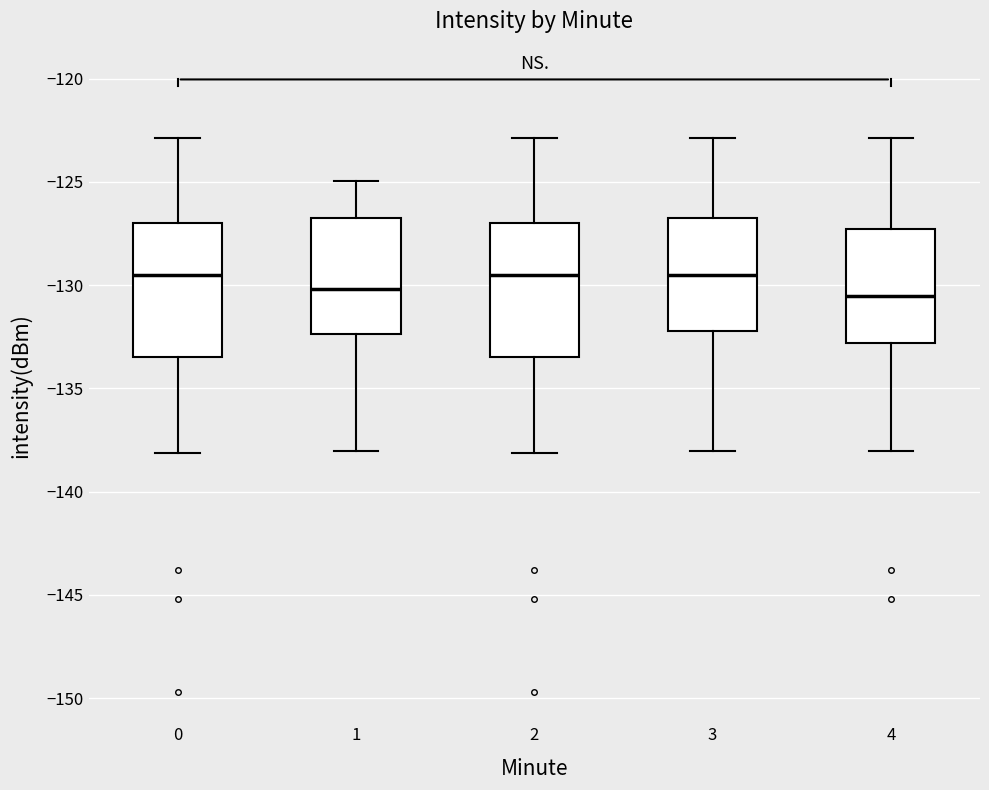

Where does the lower whisker of the box at x = 2 end on the y-axis? The values are not printed on the chart, so give them approximately, as read against the axis.

-138.0